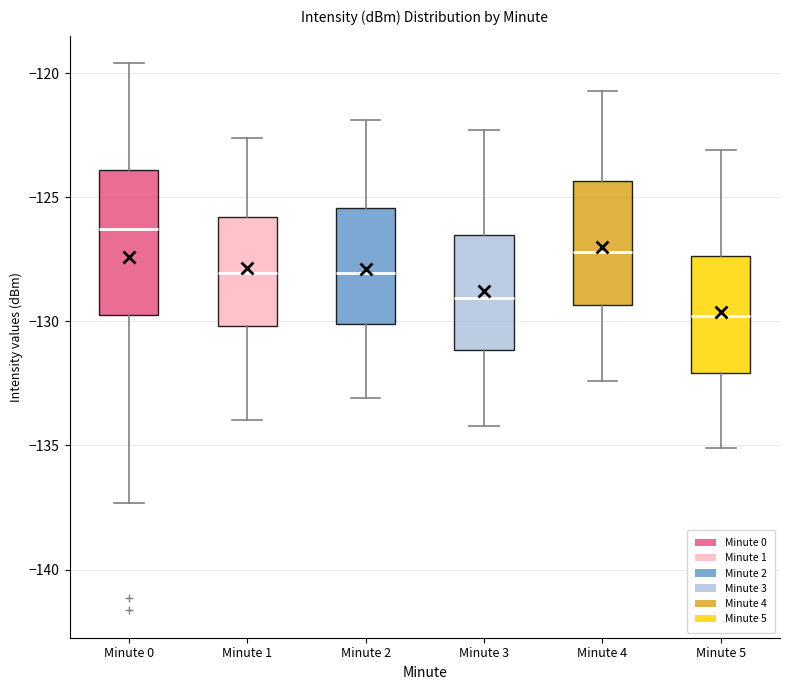

Where is the lower edge of the box for Minute 1 on the y-axis? The values are not printed on the chart, so give them approximately, as read against the axis.

-130.0